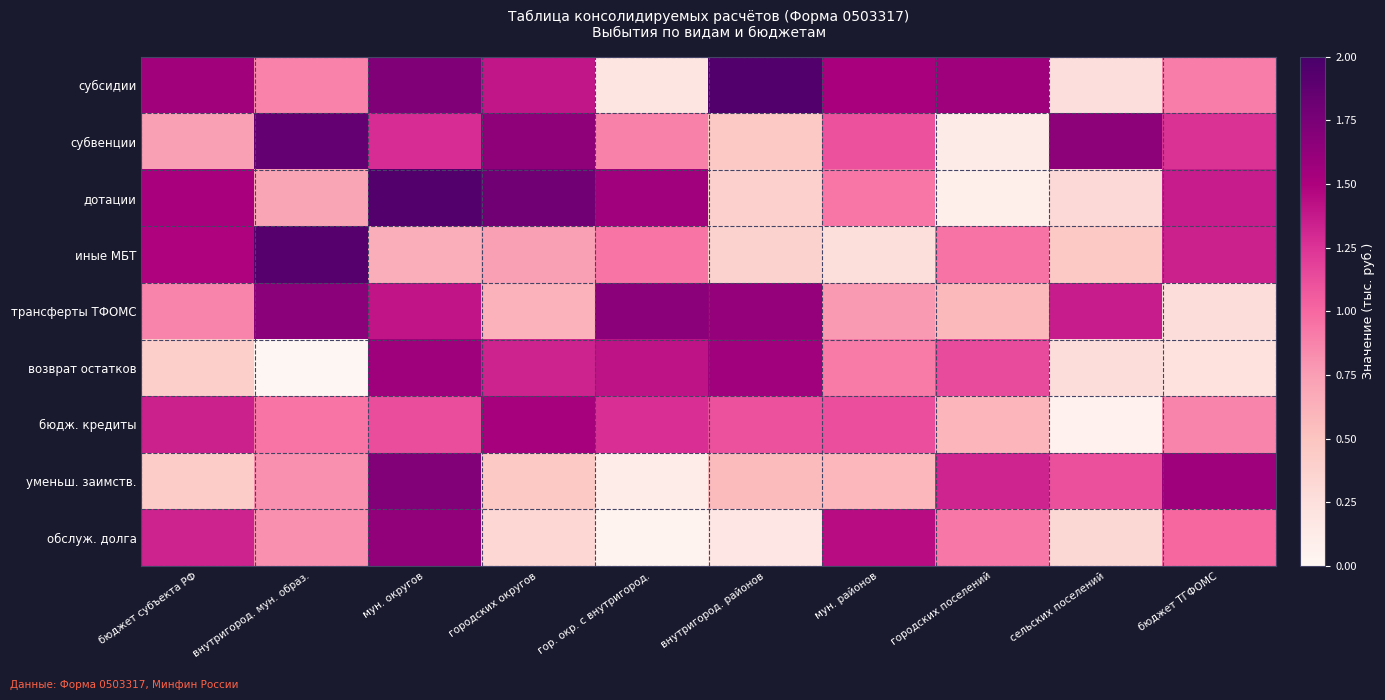

Which series changed the most between городских округов and внутригород. районов?

дотации